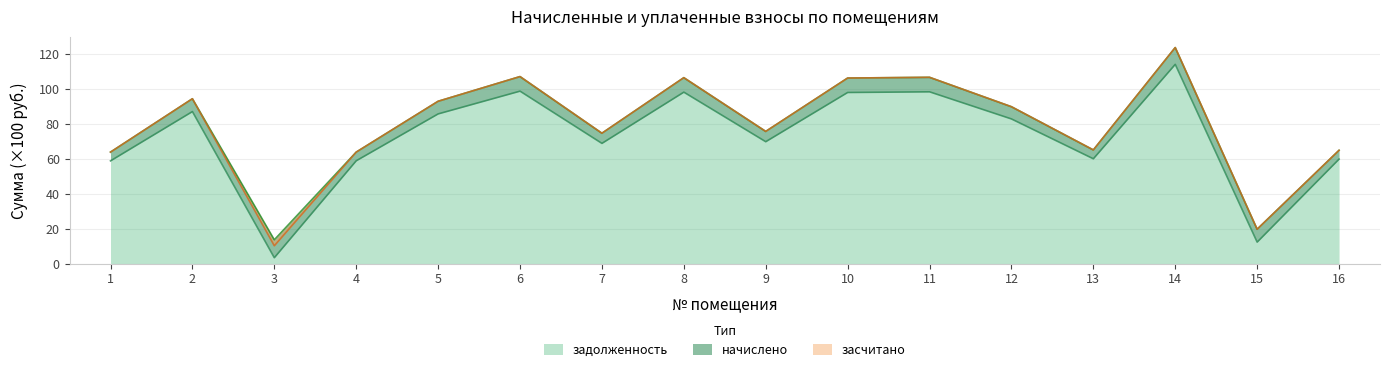

How many data points does each series have?

16